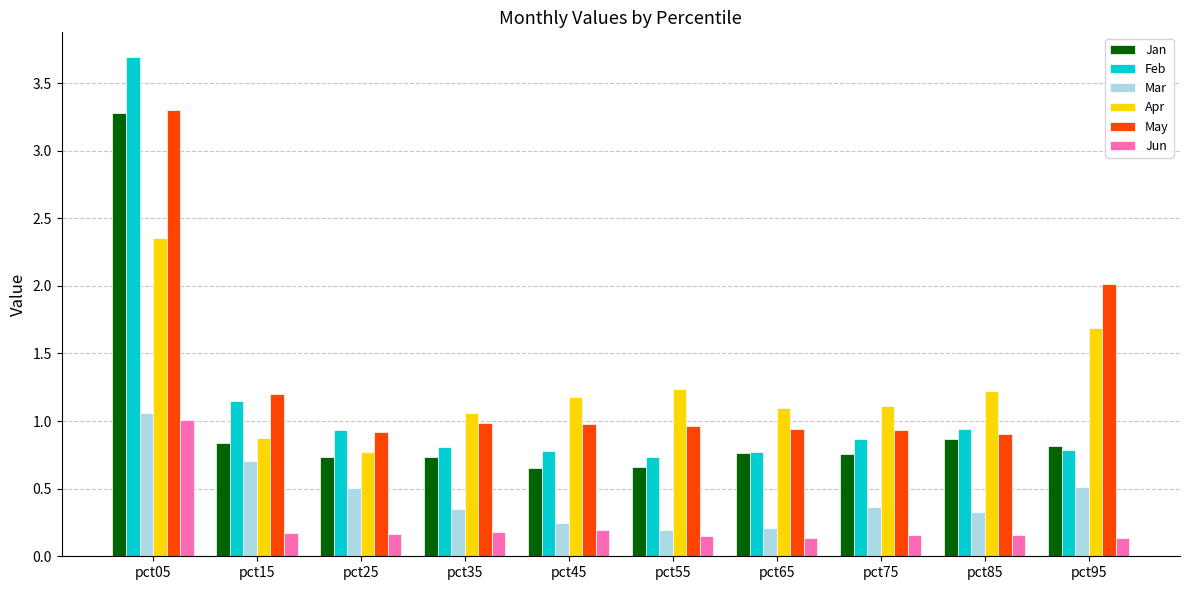

Where is Feb nearest to the value 2?

pct15